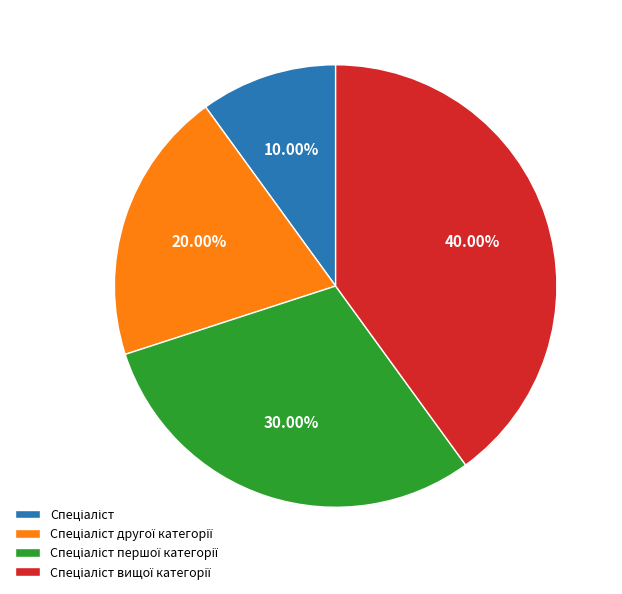

Does any single category account for the majority?

No